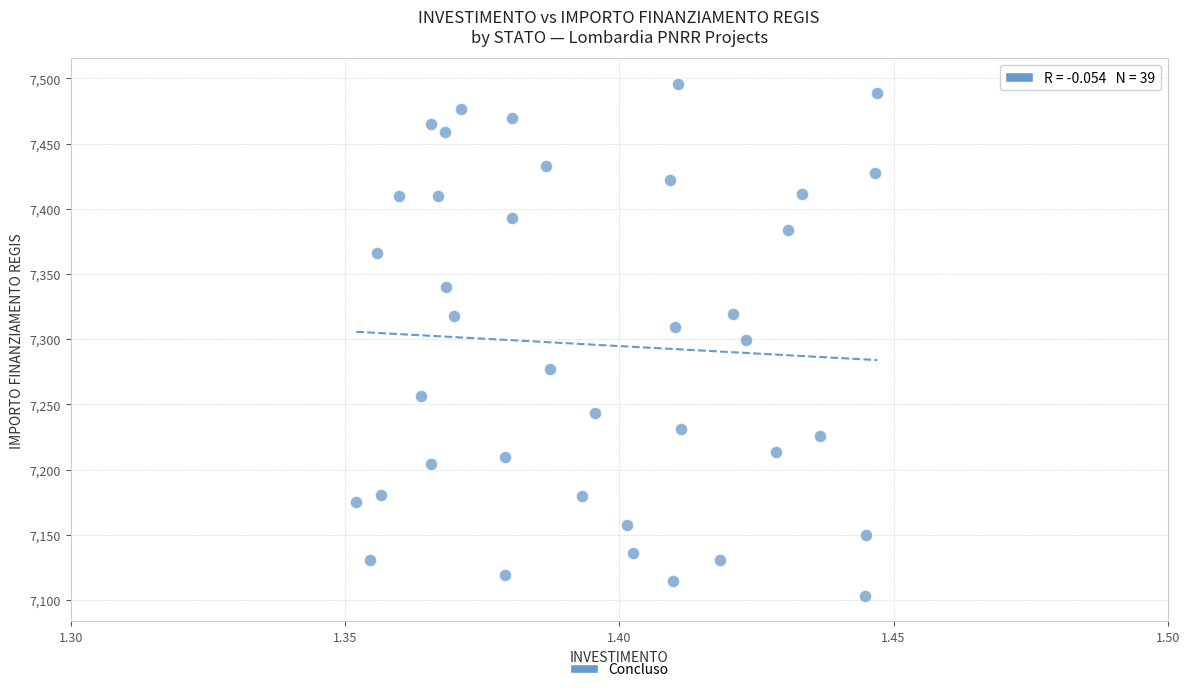

What is the range of Y values (max minus min)?

392.5